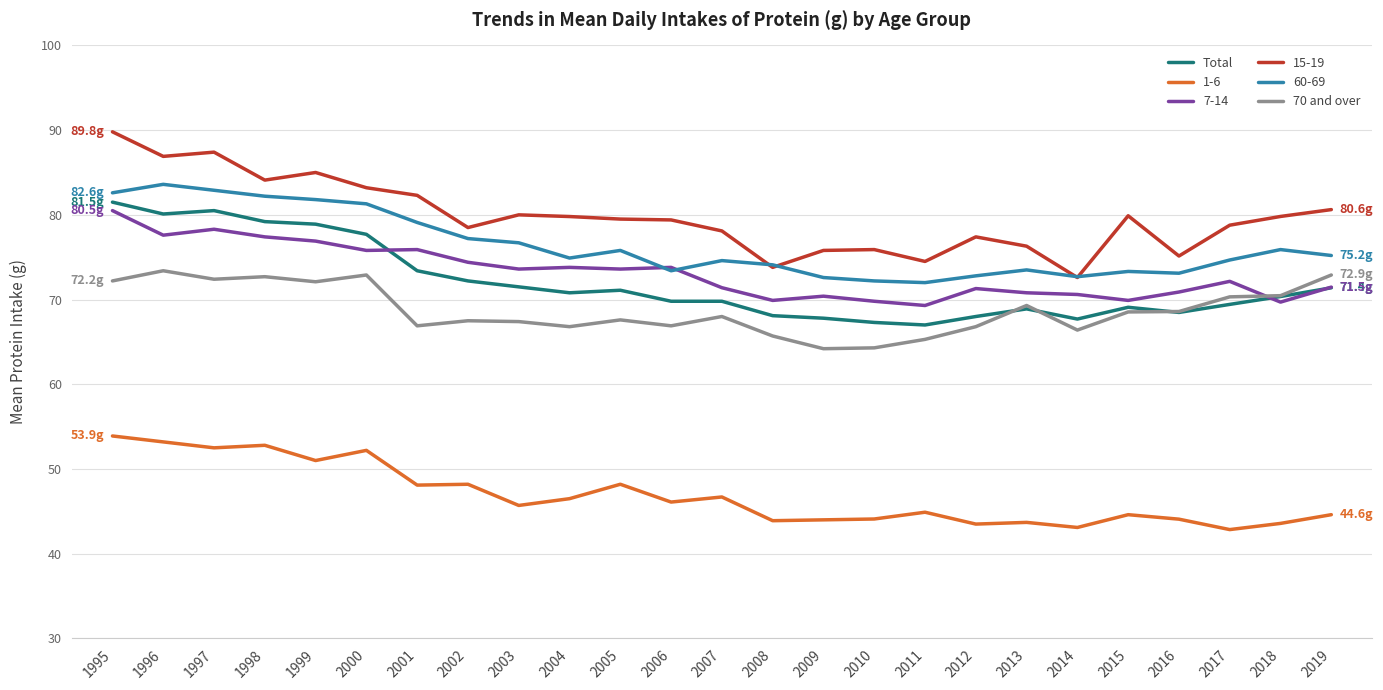

What is the spread (max minus min) of values at 2019?

36.0